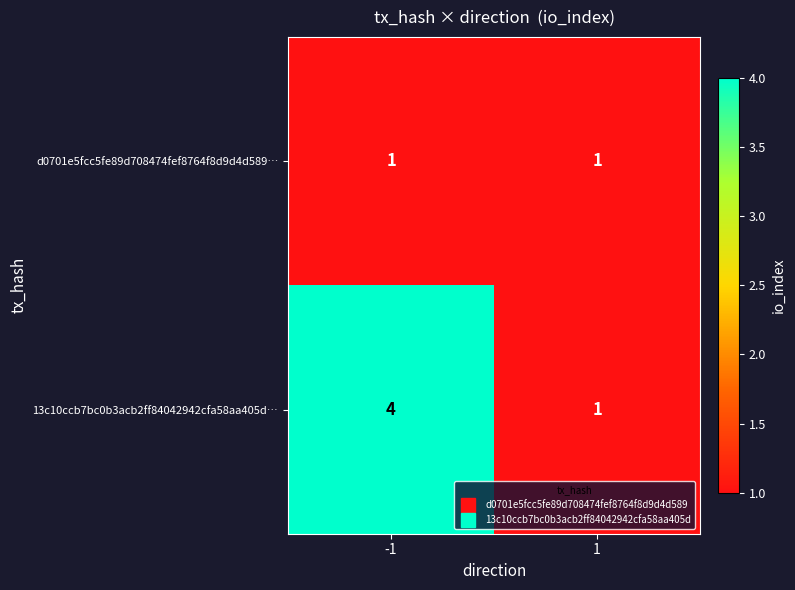

Reading left to right, extract all data points from this chart.

d0701e5fcc5fe89d708474fef8764f8d9d4d589…: -1=1	1=1
13c10ccb7bc0b3acb2ff84042942cfa58aa405d…: -1=4	1=1